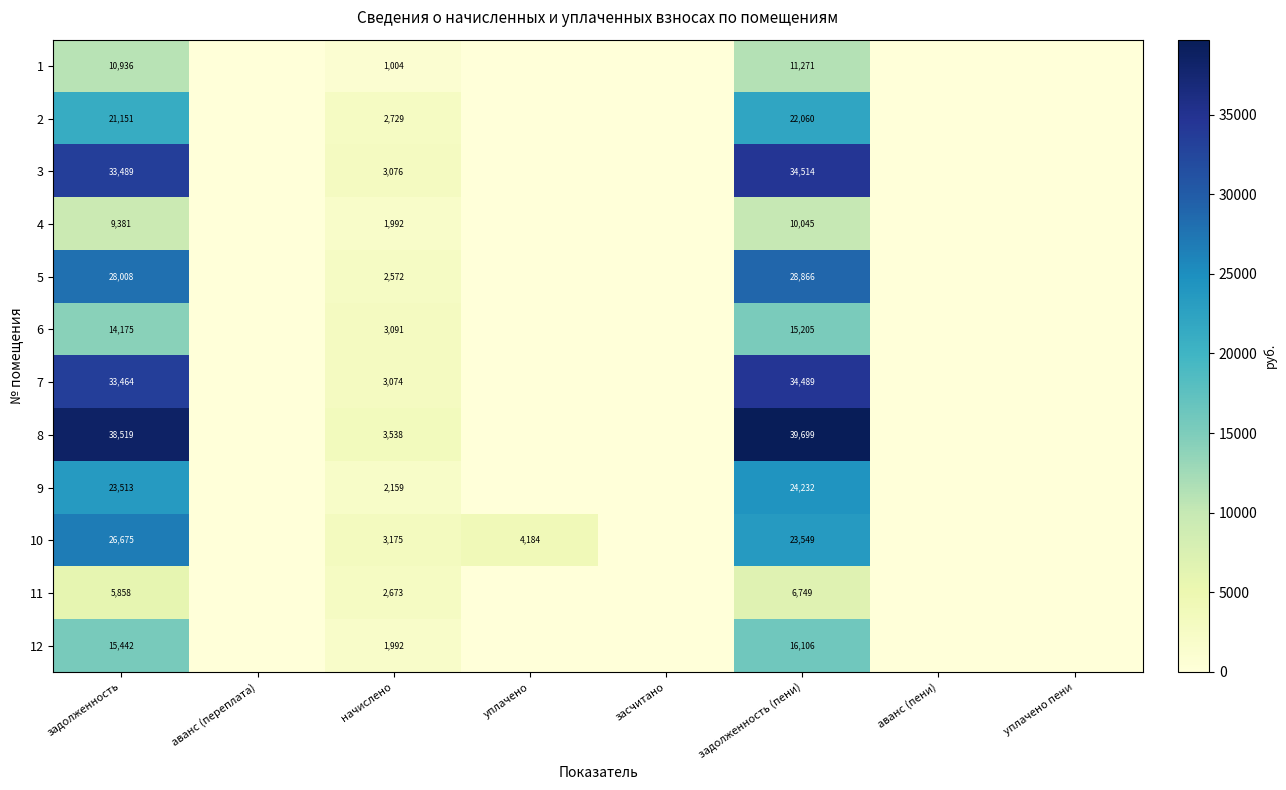

At how many categories does at least one series exceed 24681?

2